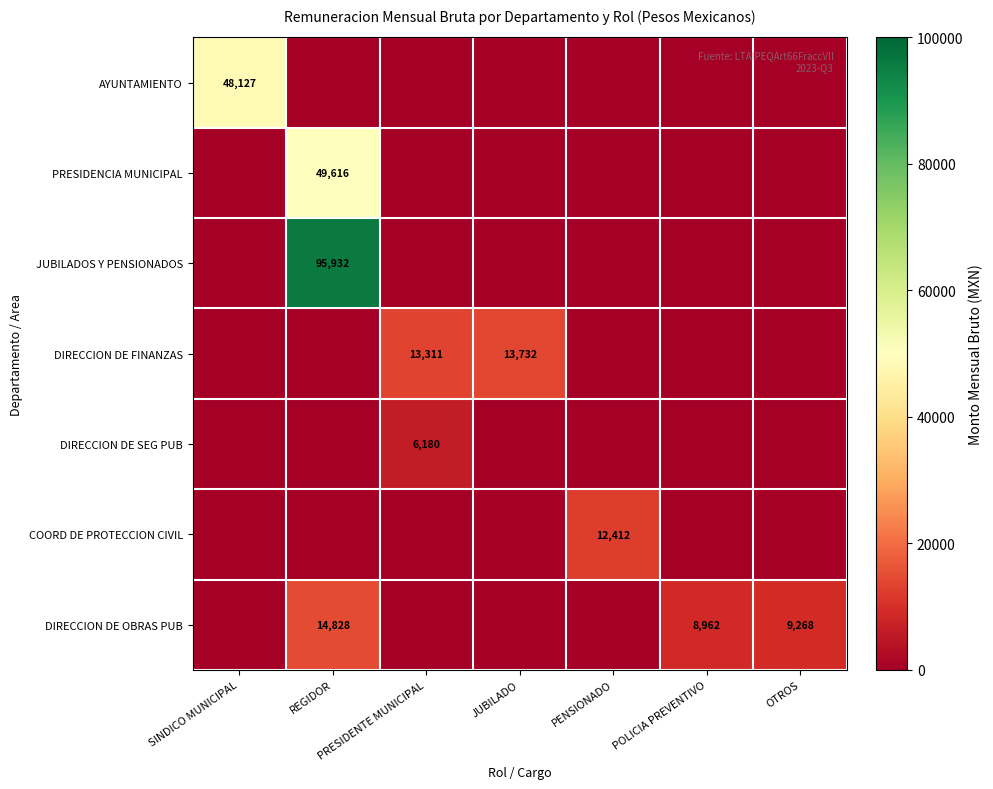

Is the value of DIRECCION DE SEG PUB at PRESIDENTE MUNICIPAL greater than the value of DIRECCION DE FINANZAS at OTROS?

Yes